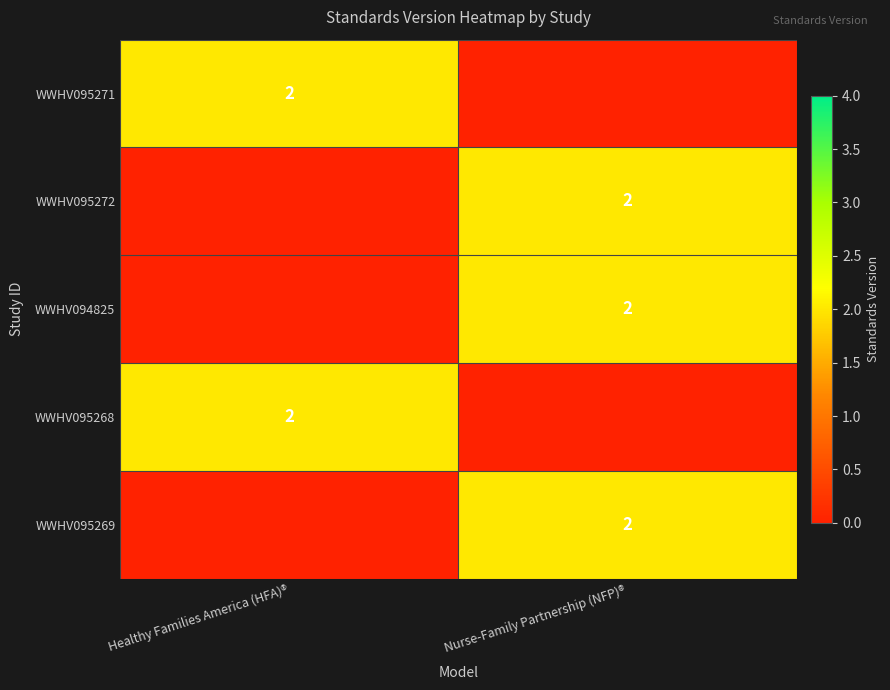

Is it true that WWHV095269 equals 2 at Nurse-Family Partnership (NFP)®?

True